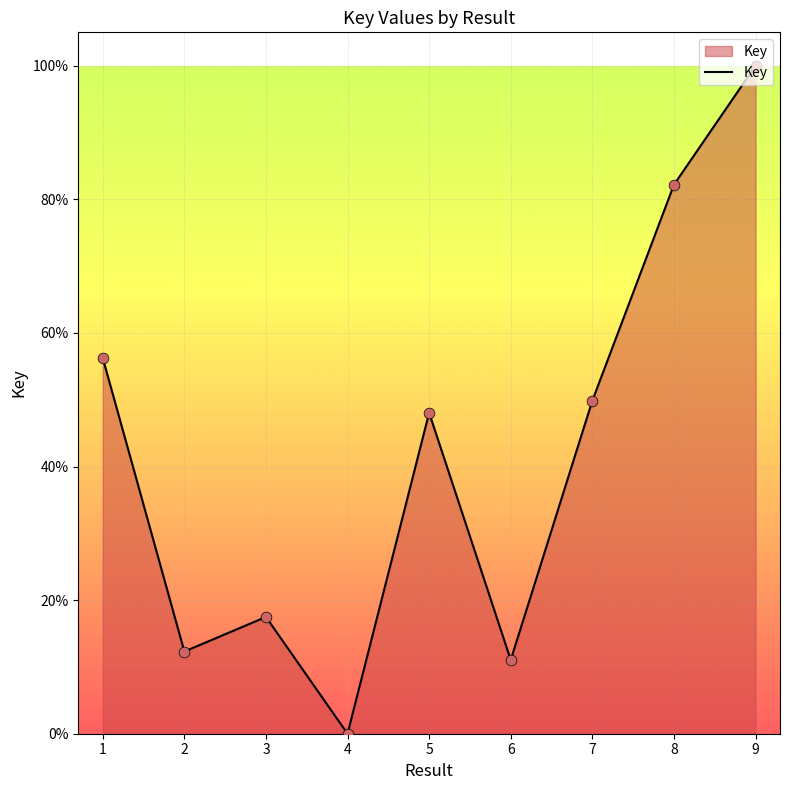

Is this an area chart (filled region under the line)?

Yes